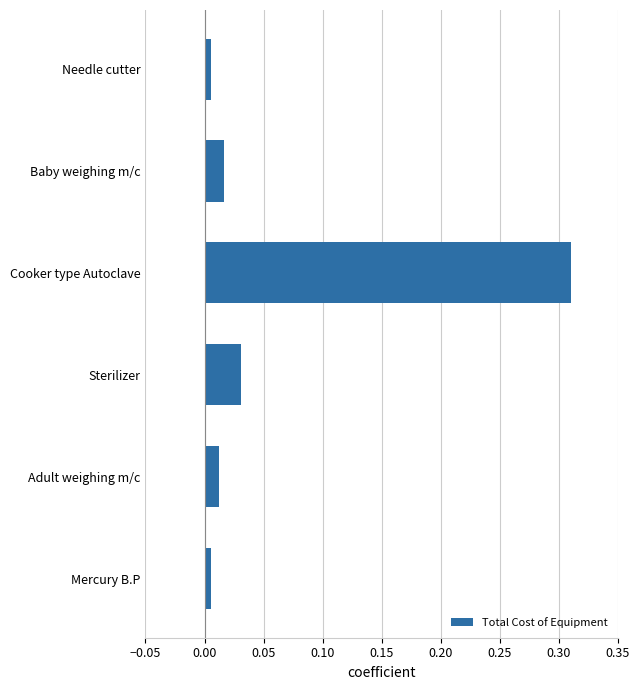

Count the number of data series in this chart.

1